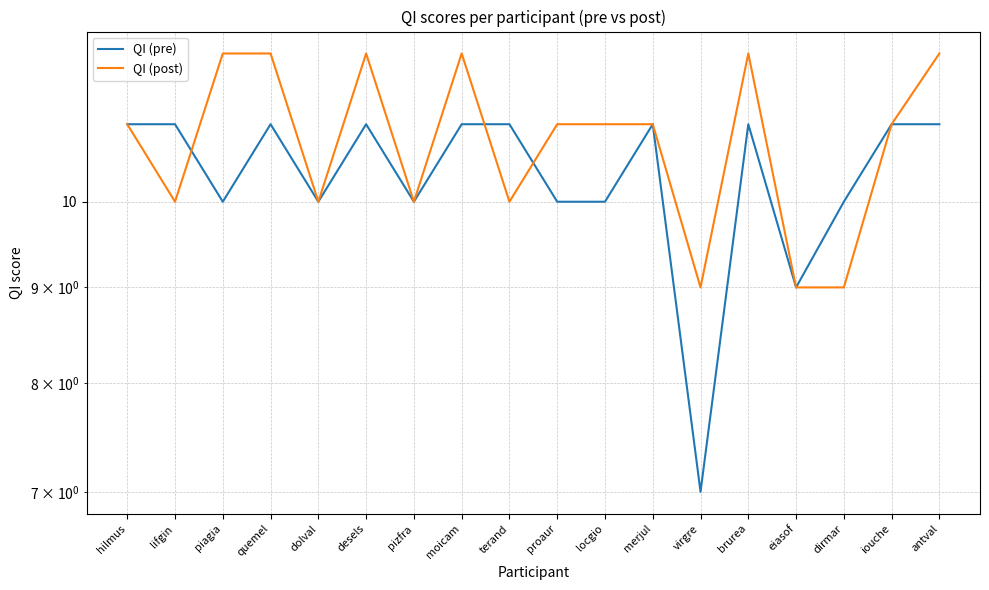

Does the chart have visible grid lines?

Yes